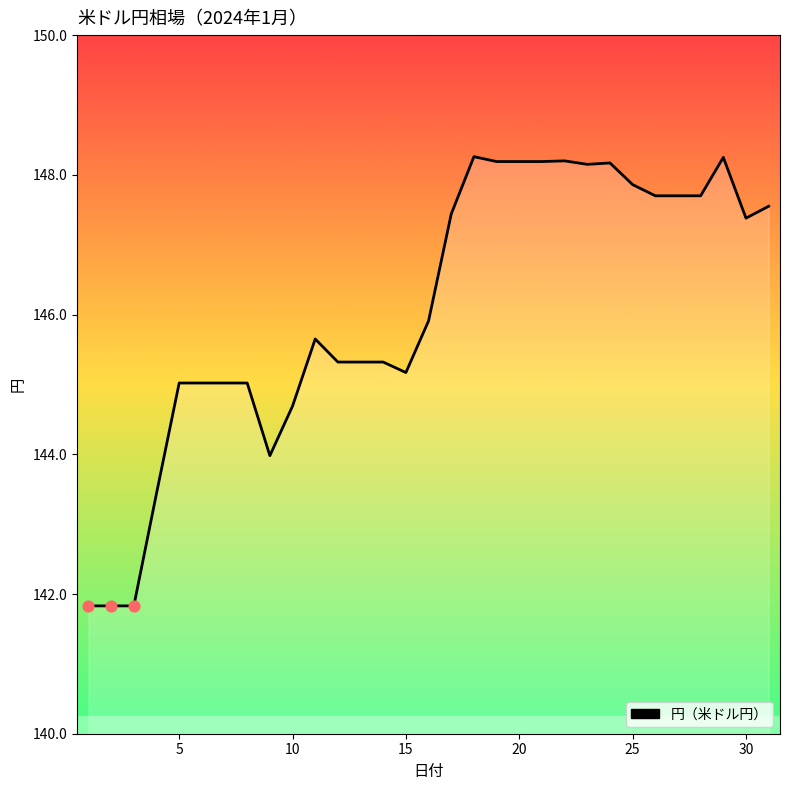

What is the greatest value displayed?

148.3